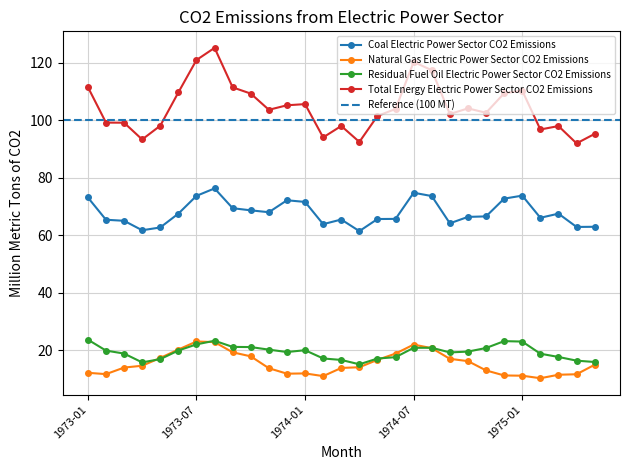

Is the value of Residual Fuel Oil Electric Power Sector CO2 Emissions at 1973-04 greater than the value of Total Energy Electric Power Sector CO2 Emissions at 1973-05?

No